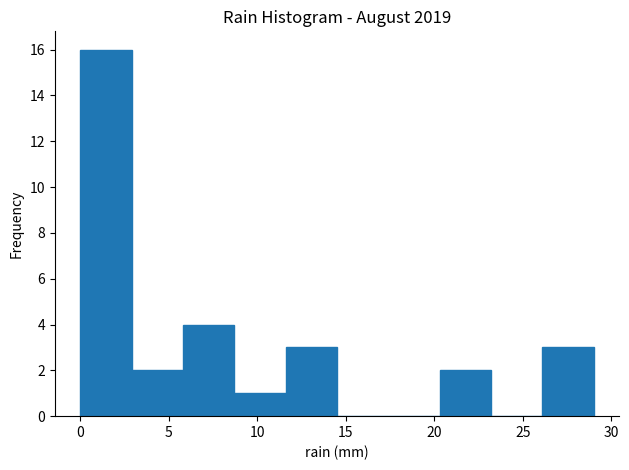

Reading left to right, transcribe this chart: for each bar, give the range it covers on the x-axis and its height. Neither the bar edges nor the heights are printed on the chart, so give them approximately, as read against the axes.

0.0 to 2.9: 16
2.9 to 5.8: 2
5.8 to 8.7: 4
8.7 to 11.6: 1
11.6 to 14.5: 3
14.5 to 17.4: 0
17.4 to 20.3: 0
20.3 to 23.2: 2
23.2 to 26.1: 0
26.1 to 29.0: 3